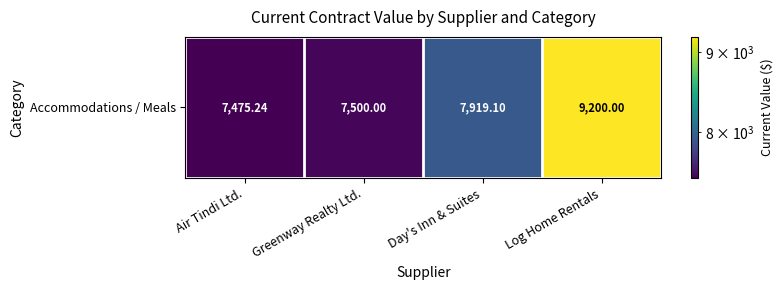

The value at Day's Inn & Suites is 7919.1. True or false?

True